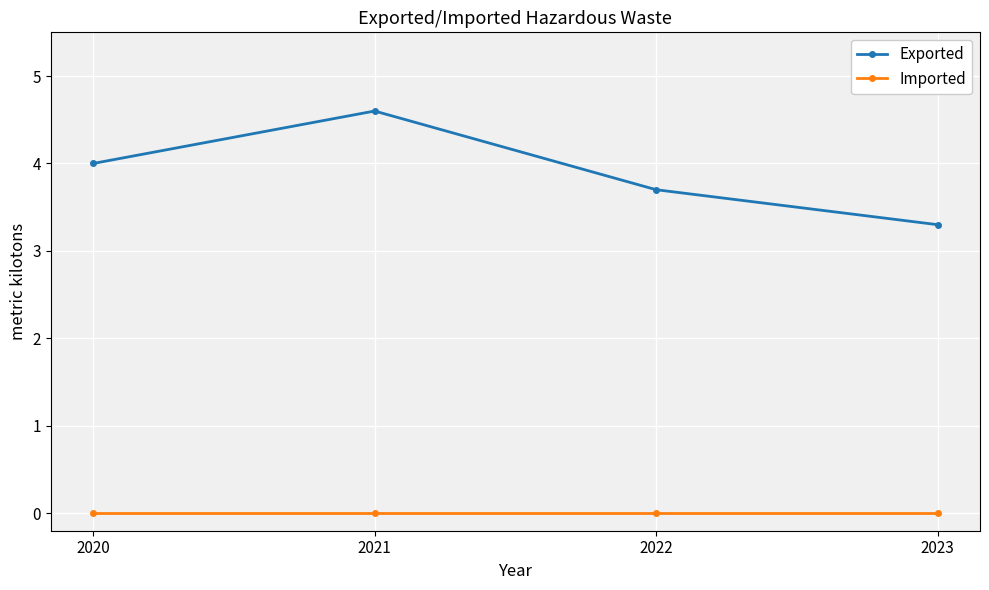

What is the value of the Exported point at the 2nd from the left?

4.6